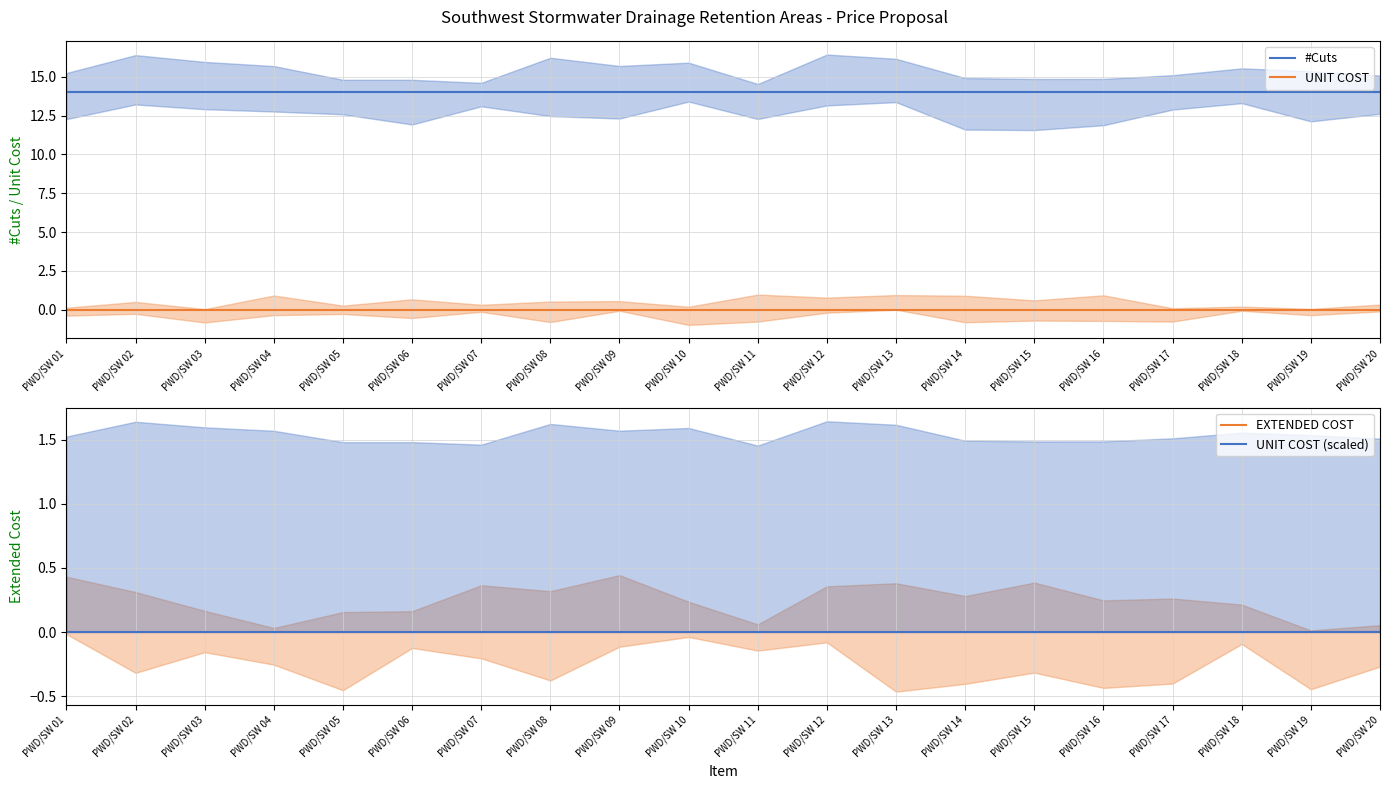

The value of EXTENDED COST at PWD/SW 17 is 0. True or false?

True